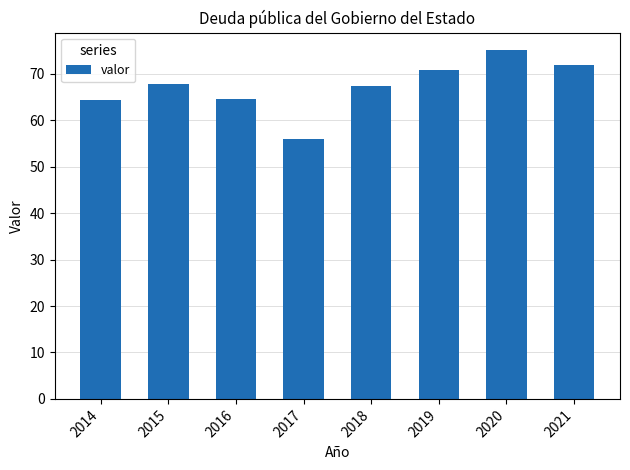

True or false: the data shows 37.6 at 2019.

False